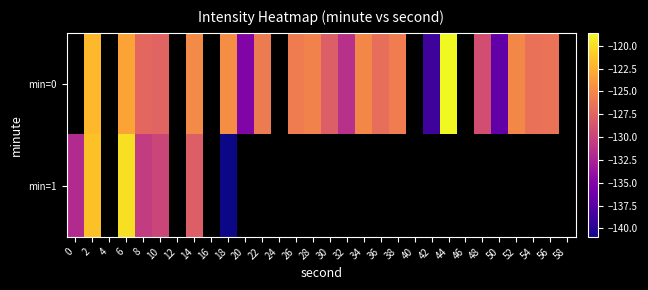

How many distinct data groups are displayed?

2